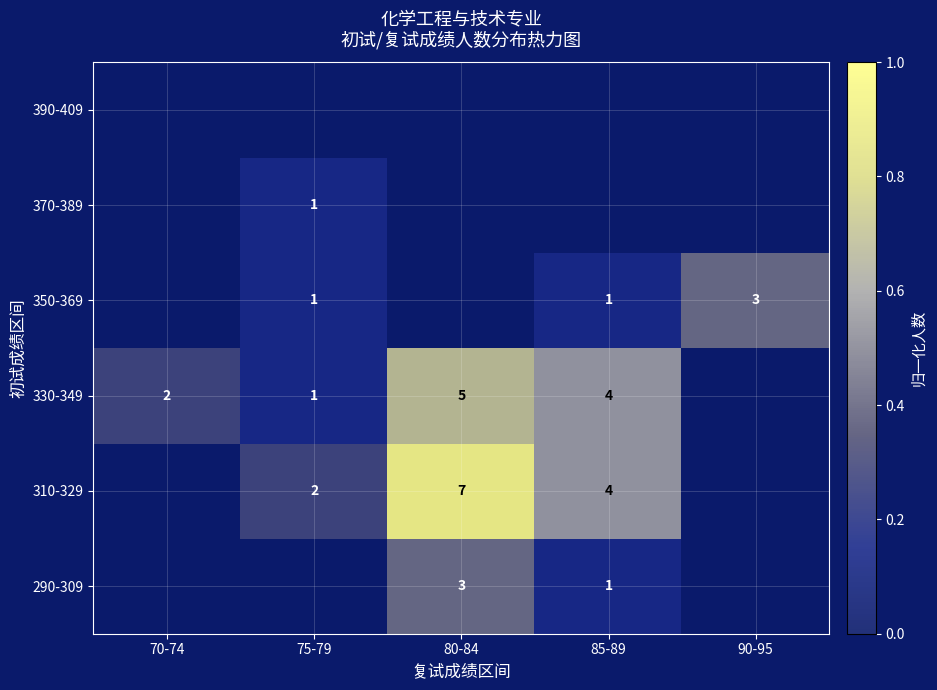

At which category is the sum across all series the highest?

80-84